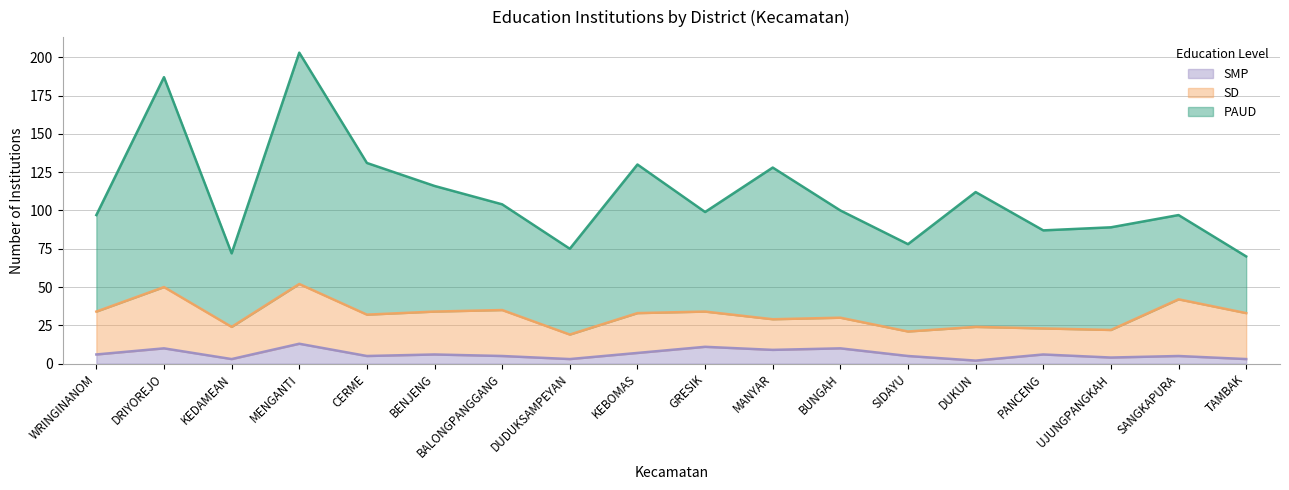

What is the smallest value displayed?

2